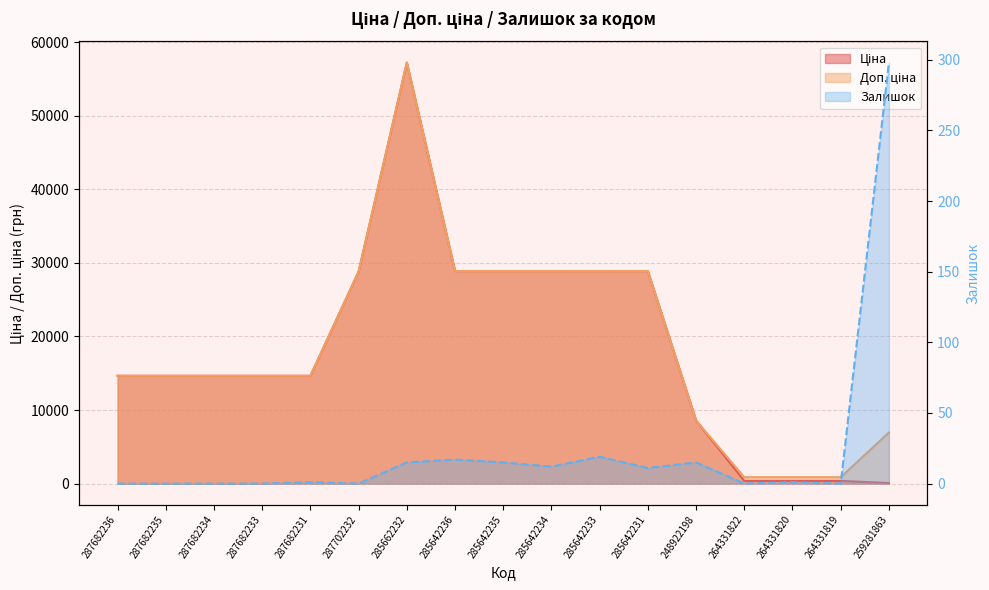

What is the maximum value shown in the chart?

57235.5